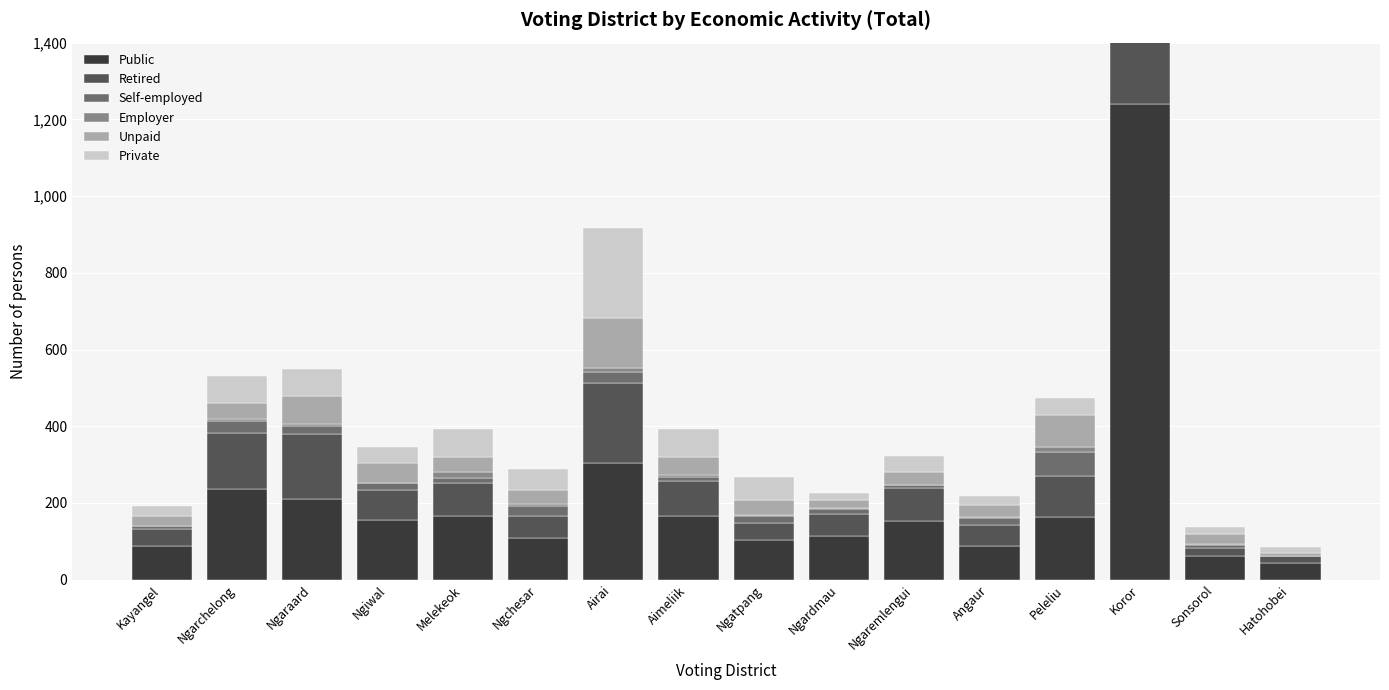

How many bars are there in total?

96